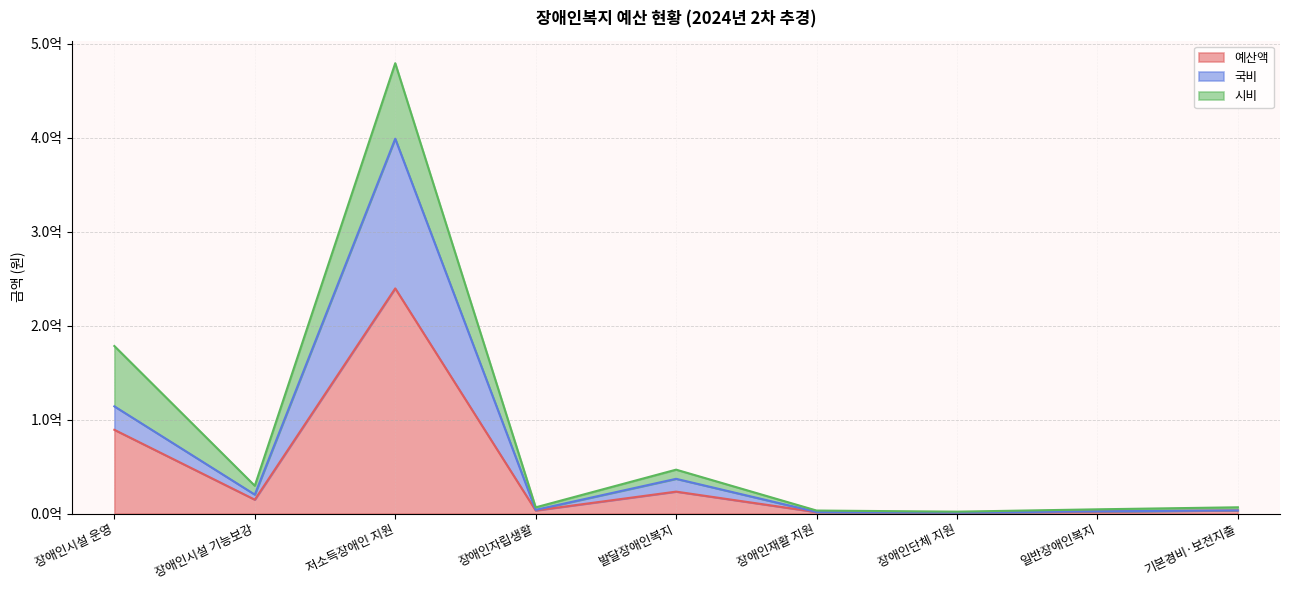

What is the sum of the 국비 values at 장애인재활 지원 and 발달장애인복지?

38741585